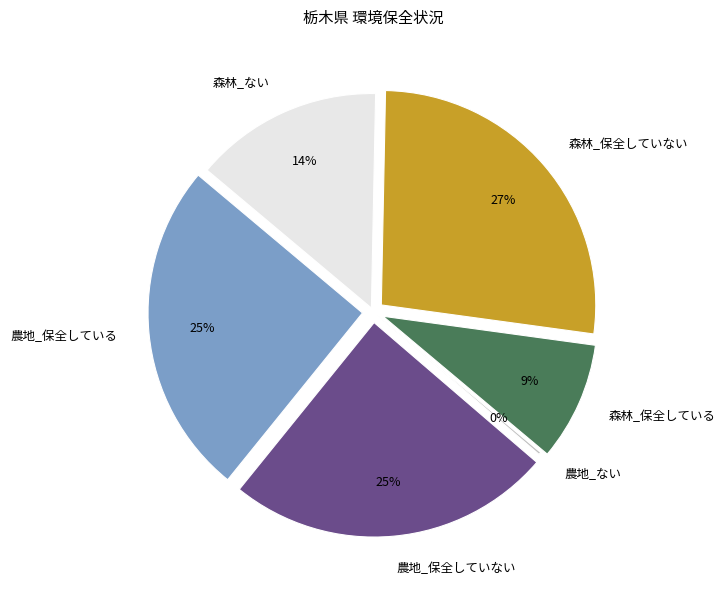

To the nearest percent, what is the average slice percentage?

17%